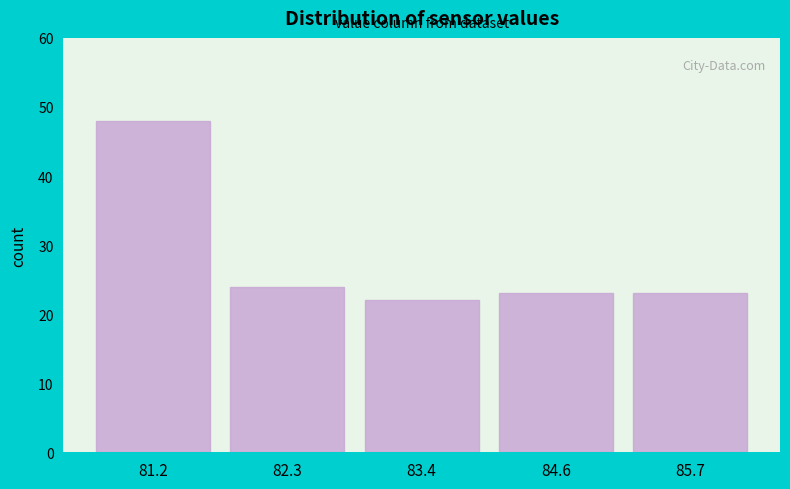

Reading left to right, list every bar in this chart as the range it spans on the x-axis followed by its height. Neither the bar edges nor the heights are printed on the chart, so give them approximately, as read against the axes.

80.6 to 81.8: 48
81.8 to 82.8: 24
82.8 to 84.0: 22
84.0 to 85.2: 23
85.2 to 86.2: 23